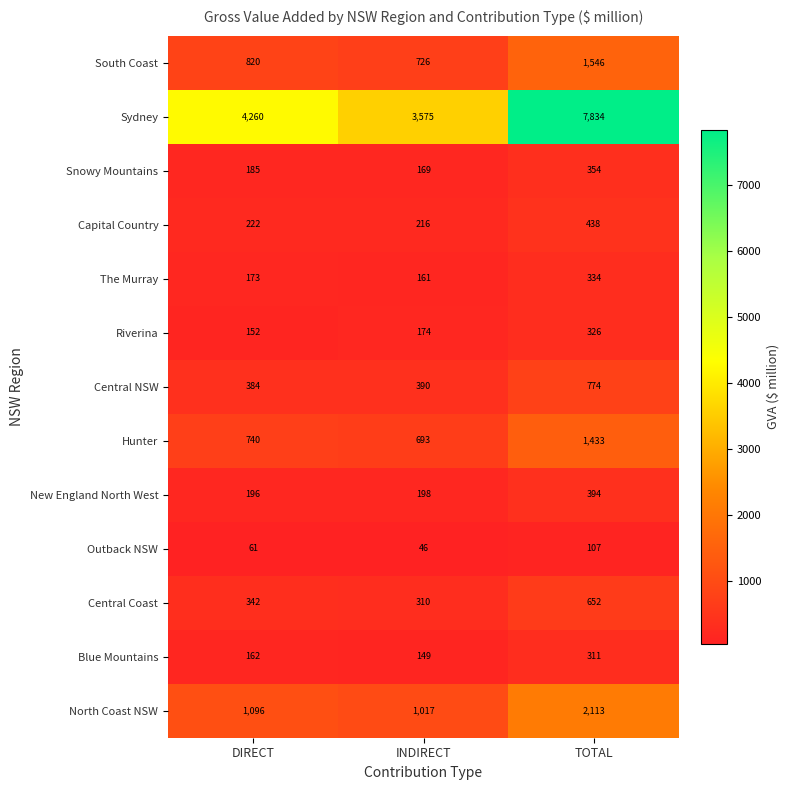

At which category is the sum across all series the highest?

TOTAL